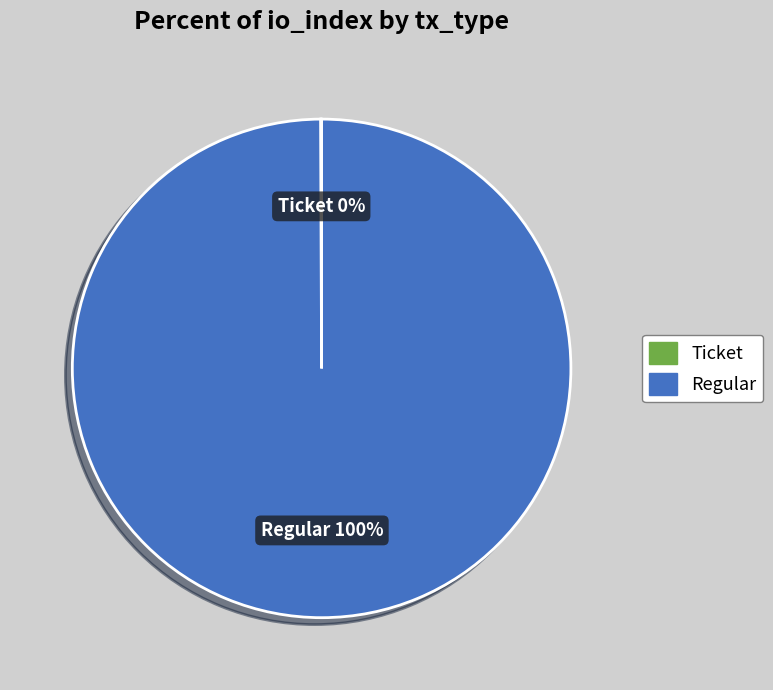

Is there any slice that represents more than half of the pie?

Yes